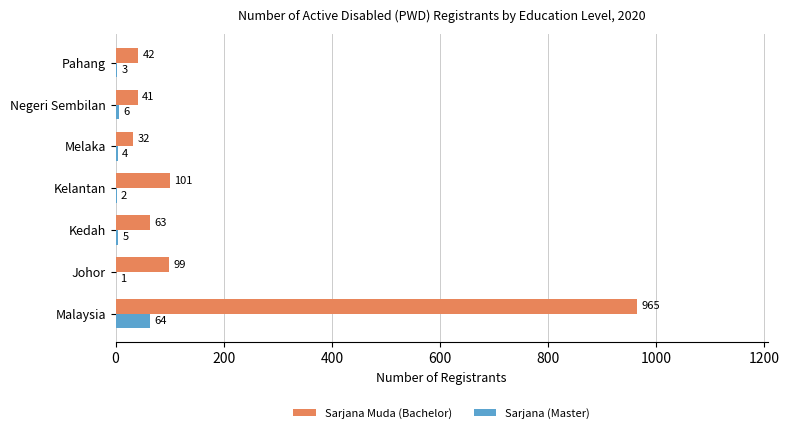

Read the Sarjana Muda (Bachelor) value at Kelantan.

101